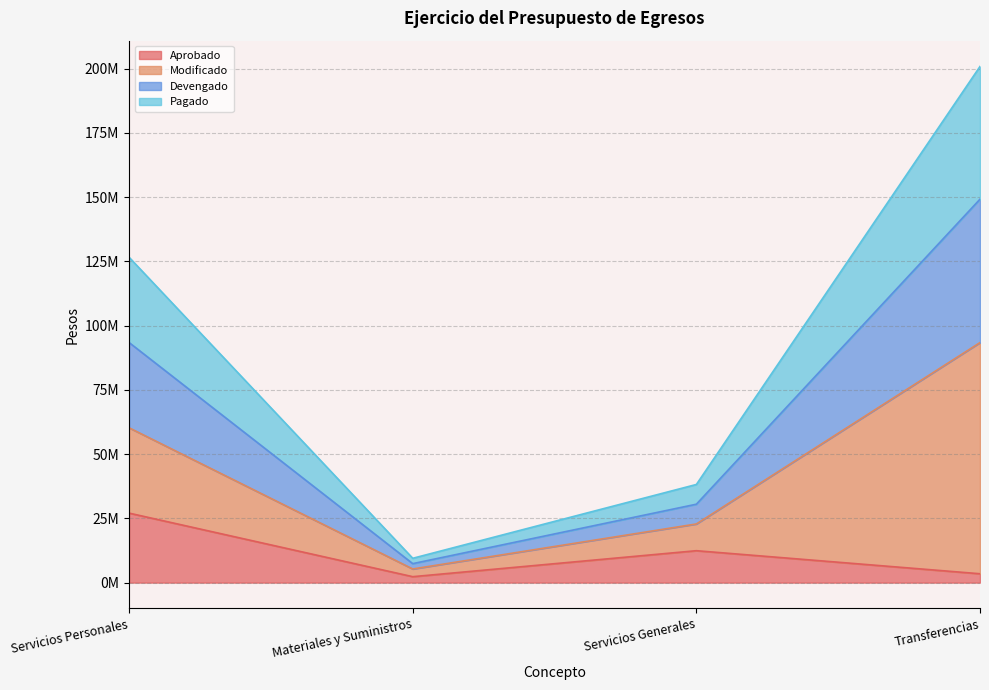

What are all the series names shown in the legend?

Aprobado, Modificado, Devengado, Pagado